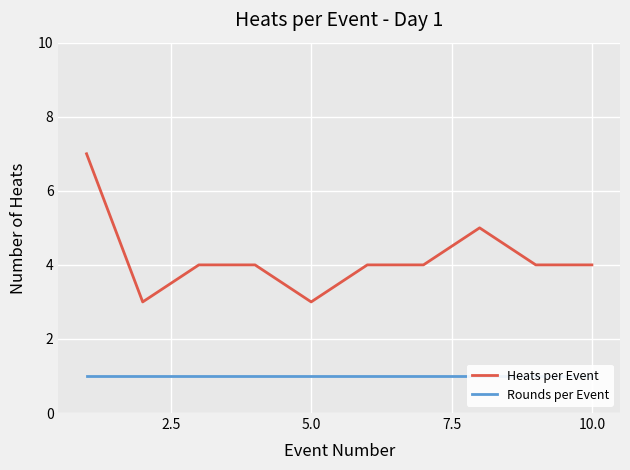

Is it true that Heats per Event equals 3 at 5.0?

True